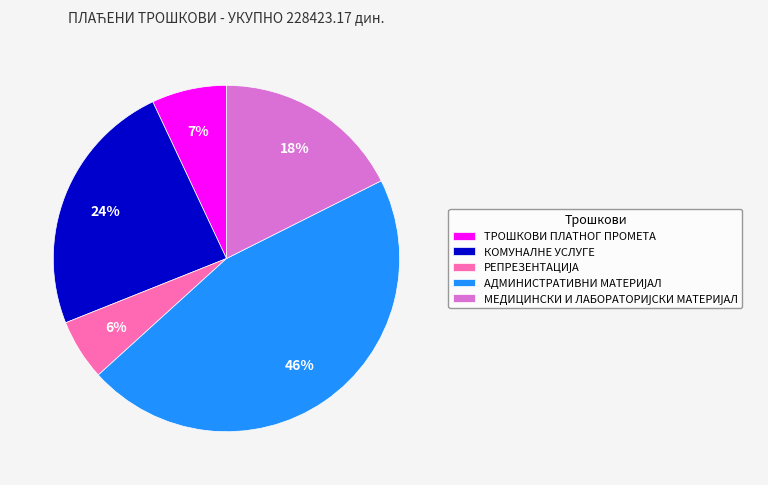

To the nearest percent, what percentage of the pie is ТРОШКОВИ ПЛАТНОГ ПРОМЕТА?

7%